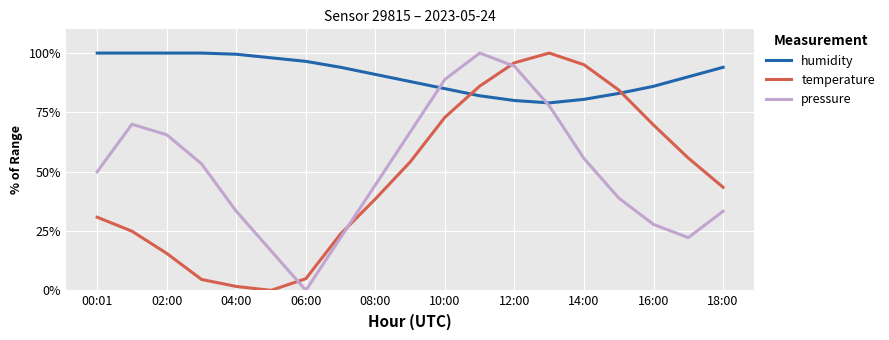

Which series has the largest total across all categories?

humidity